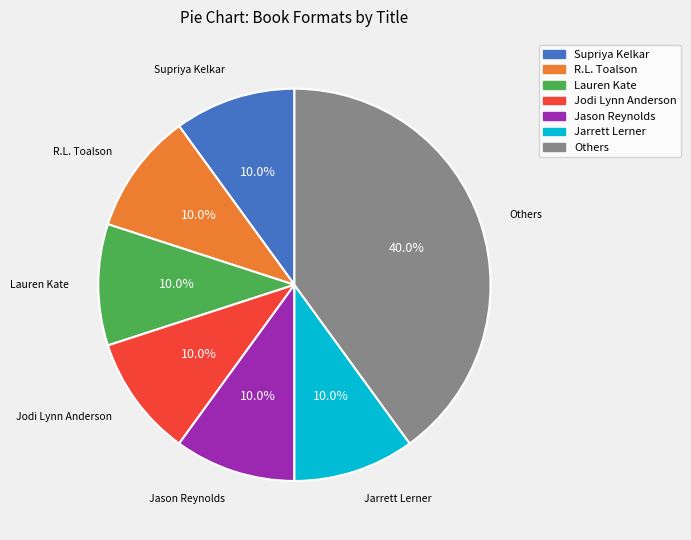

Is there any slice that represents more than half of the pie?

No